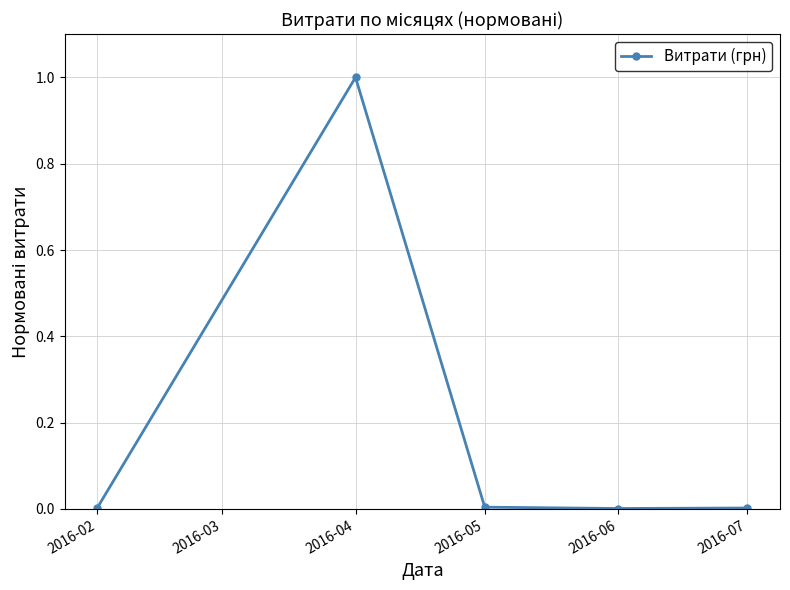

Does the chart have visible grid lines?

Yes